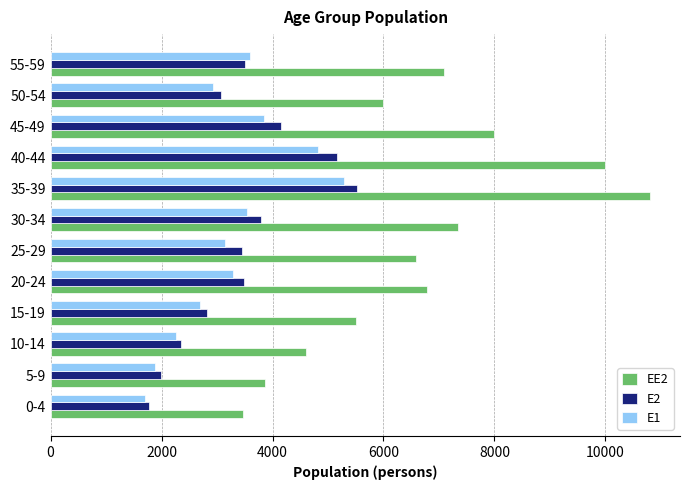

What is the minimum value shown in the chart?

1698